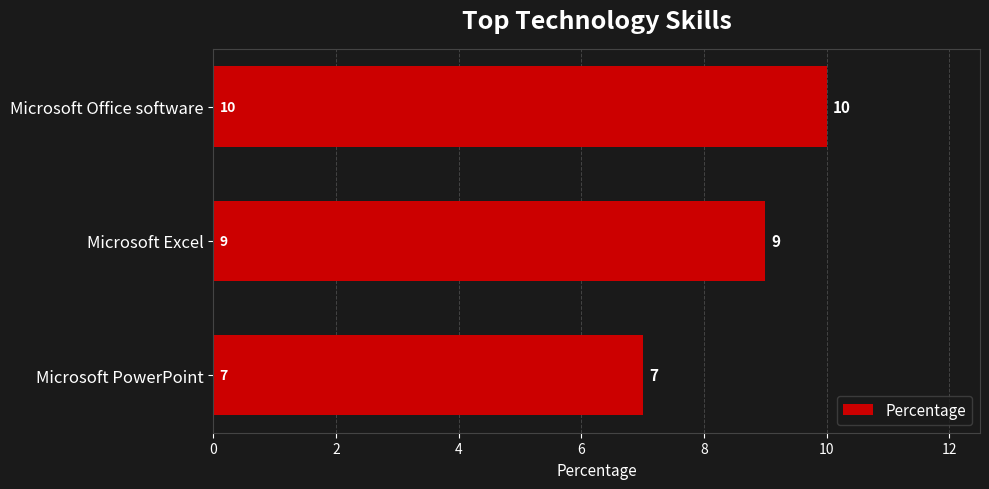

Count the values in the range 7 to 10.

3